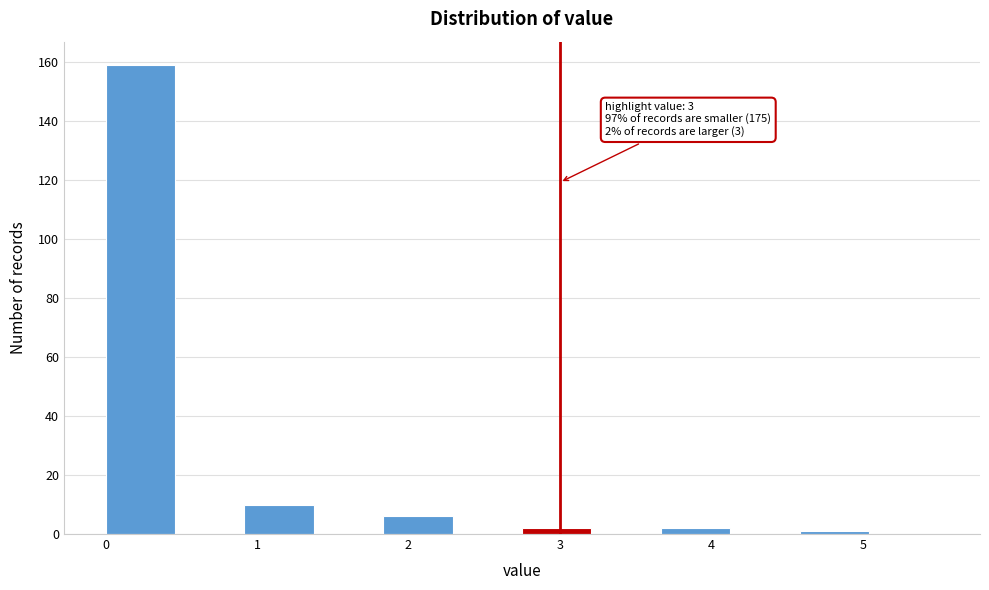

Which range on the x-axis has the tallest bar?

0.0 to 0.5